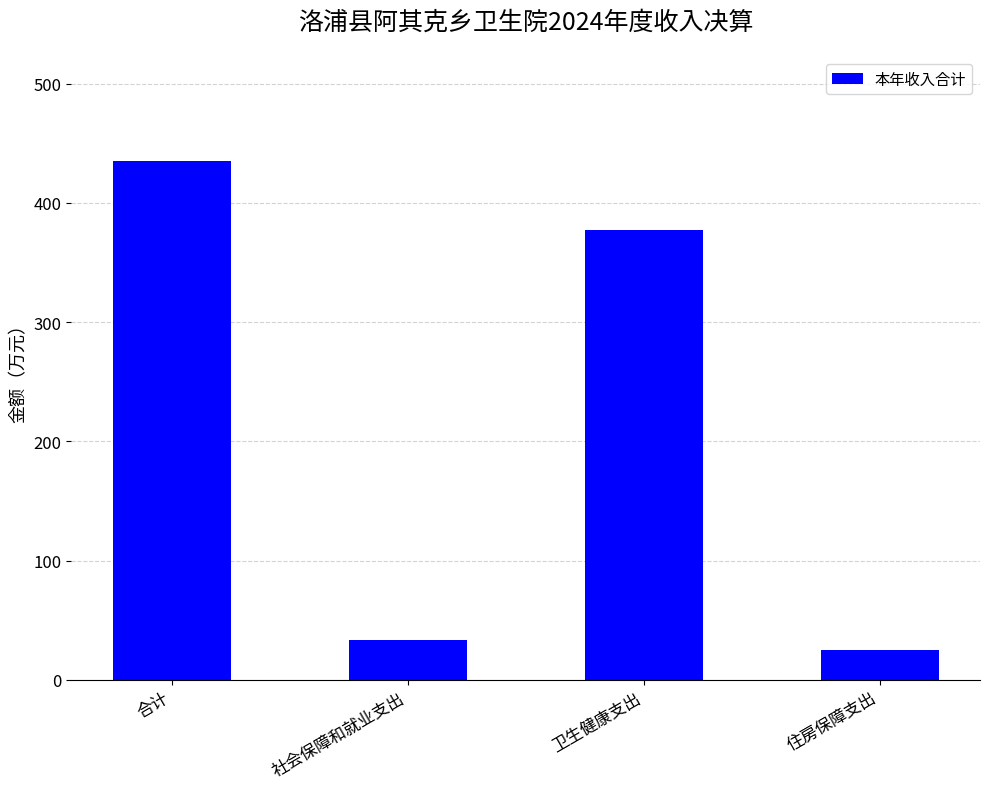

What is the label of the 2nd bar from the right?

卫生健康支出